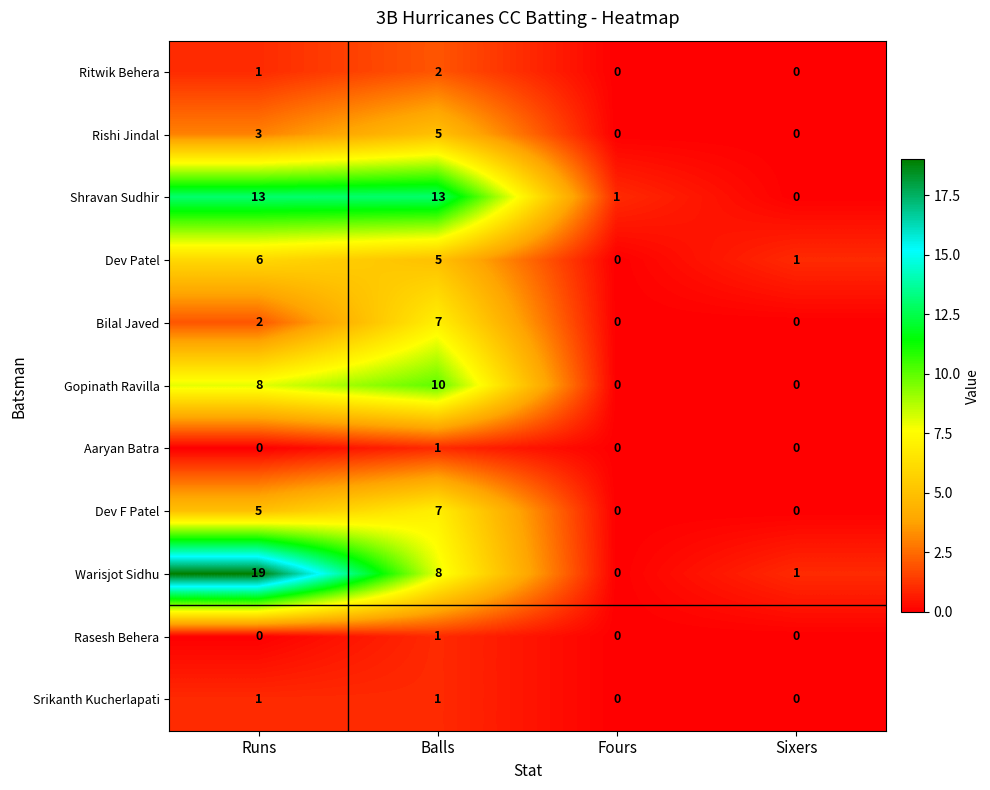

What is the sum of all Warisjot Sidhu values?

28